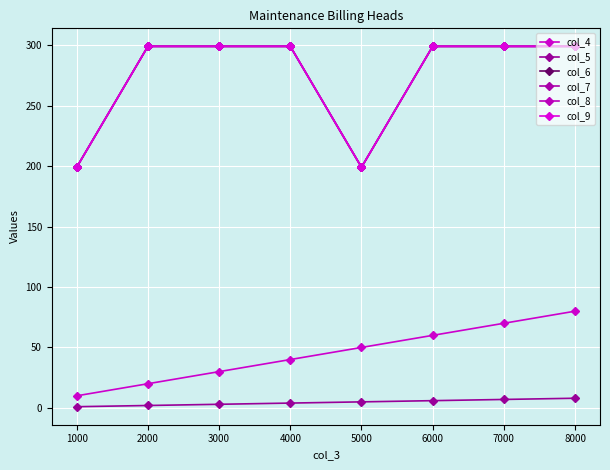

Does the chart have visible grid lines?

Yes